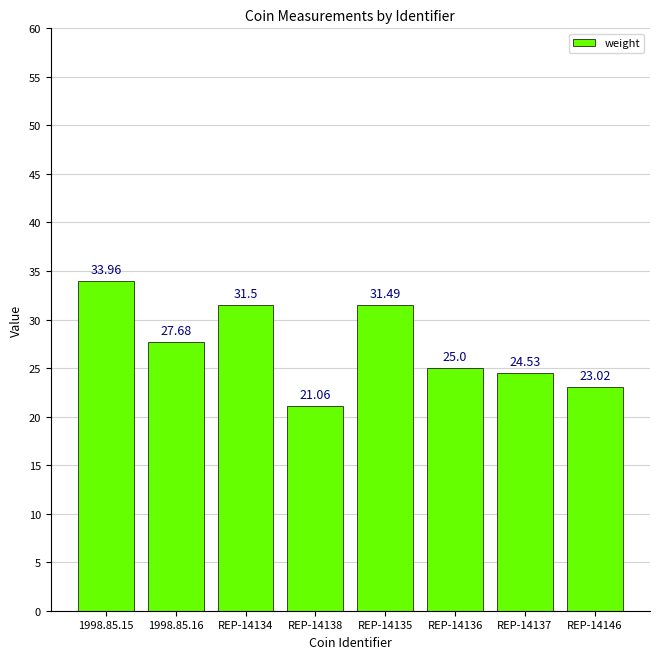

How many values are below 27?

4